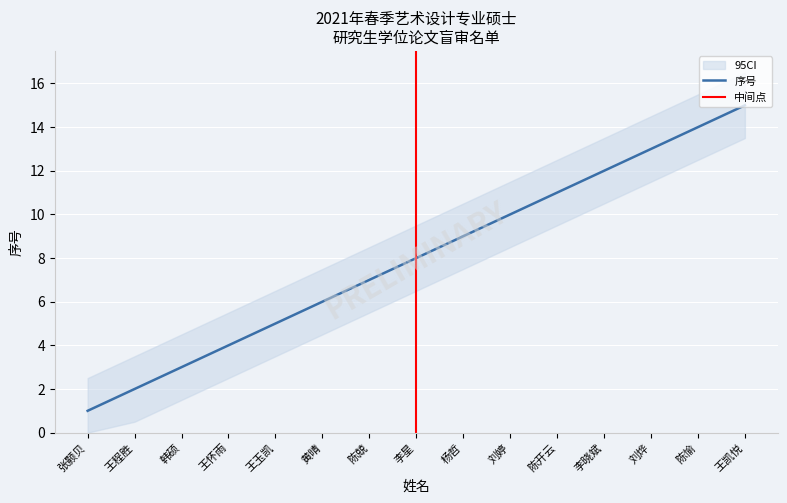

What is the maximum value shown in the chart?

15